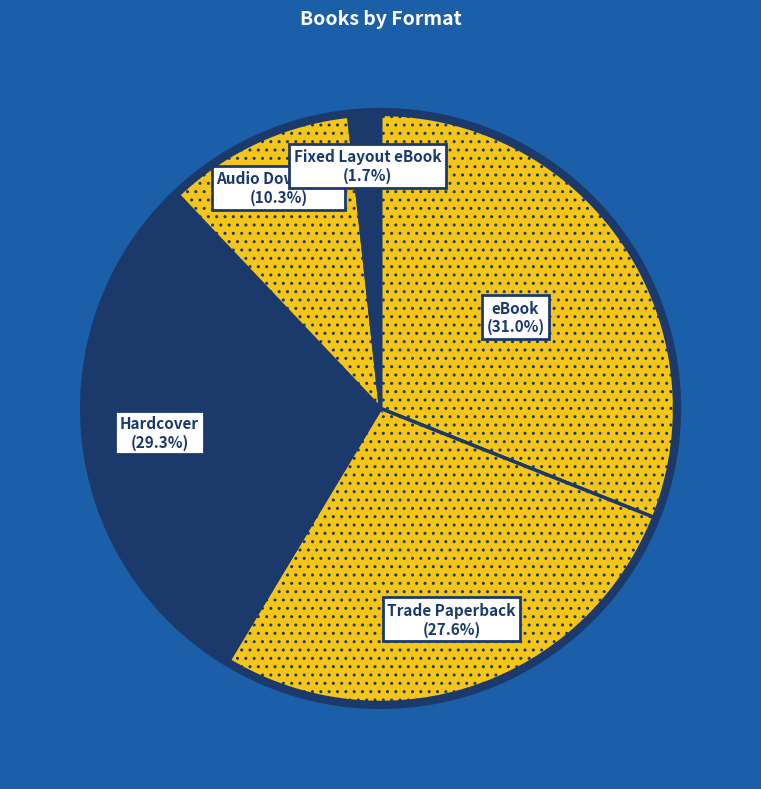

Which slice is the largest?

eBook